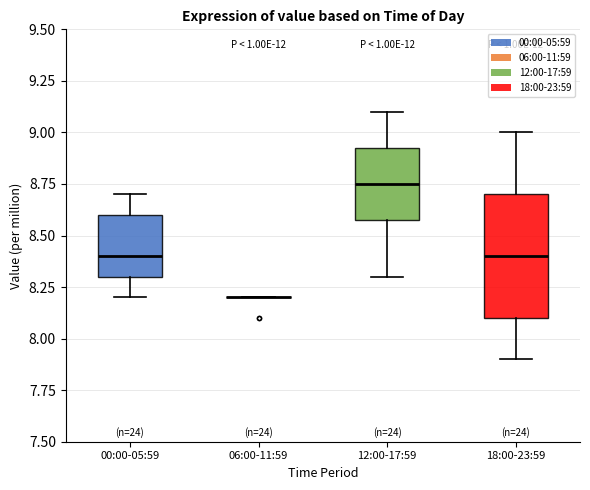

Reading left to right, read every box against the y-axis: the position of its median line, the range the box covers, and the ends of its whiskers. The values are not printed on the chart, so give them approximately, as read against the axis.

00:00-05:59: median 8.40, box 8.30 to 8.60, whiskers 8.20 to 8.70
06:00-11:59: box collapsed to a line at 8.20, whiskers 8.20 to 8.20
12:00-17:59: median 8.75, box 8.60 to 8.95, whiskers 8.30 to 9.10
18:00-23:59: median 8.40, box 8.10 to 8.70, whiskers 7.90 to 9.00